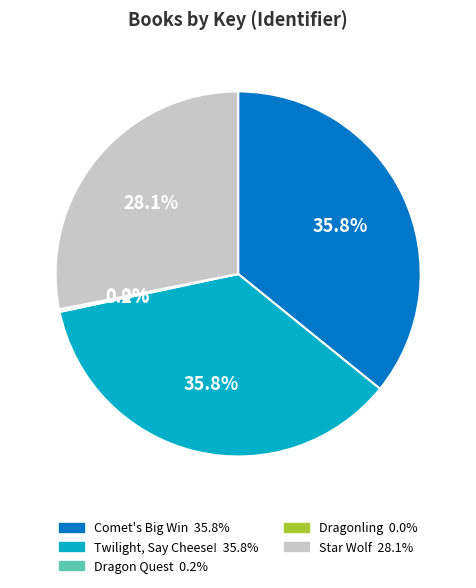

How much of the chart is everything except Star Wolf?

71.9%